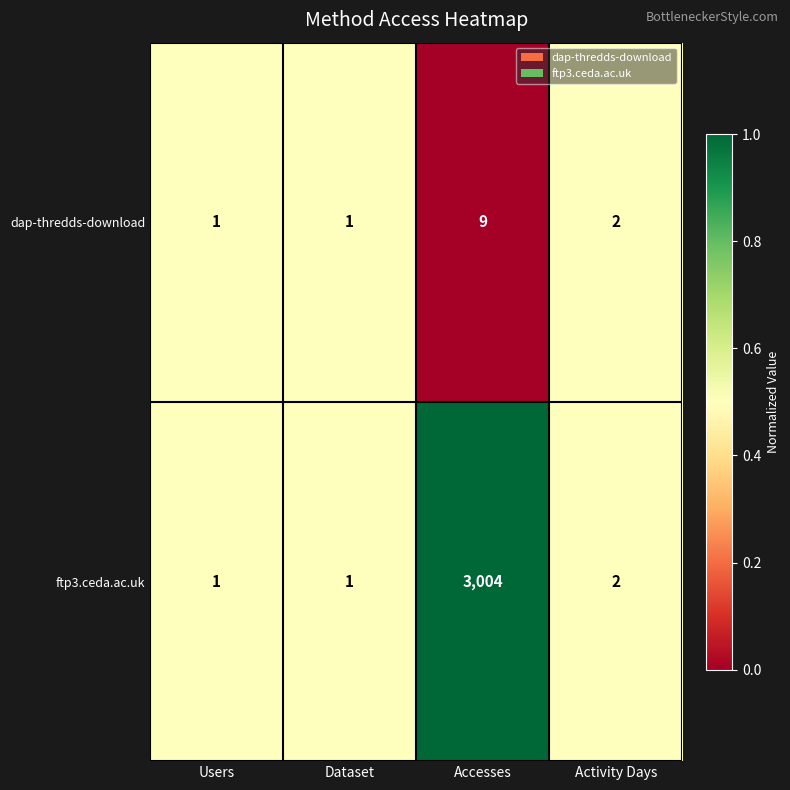

Is it true that dap-thredds-download equals 12 at Accesses?

False